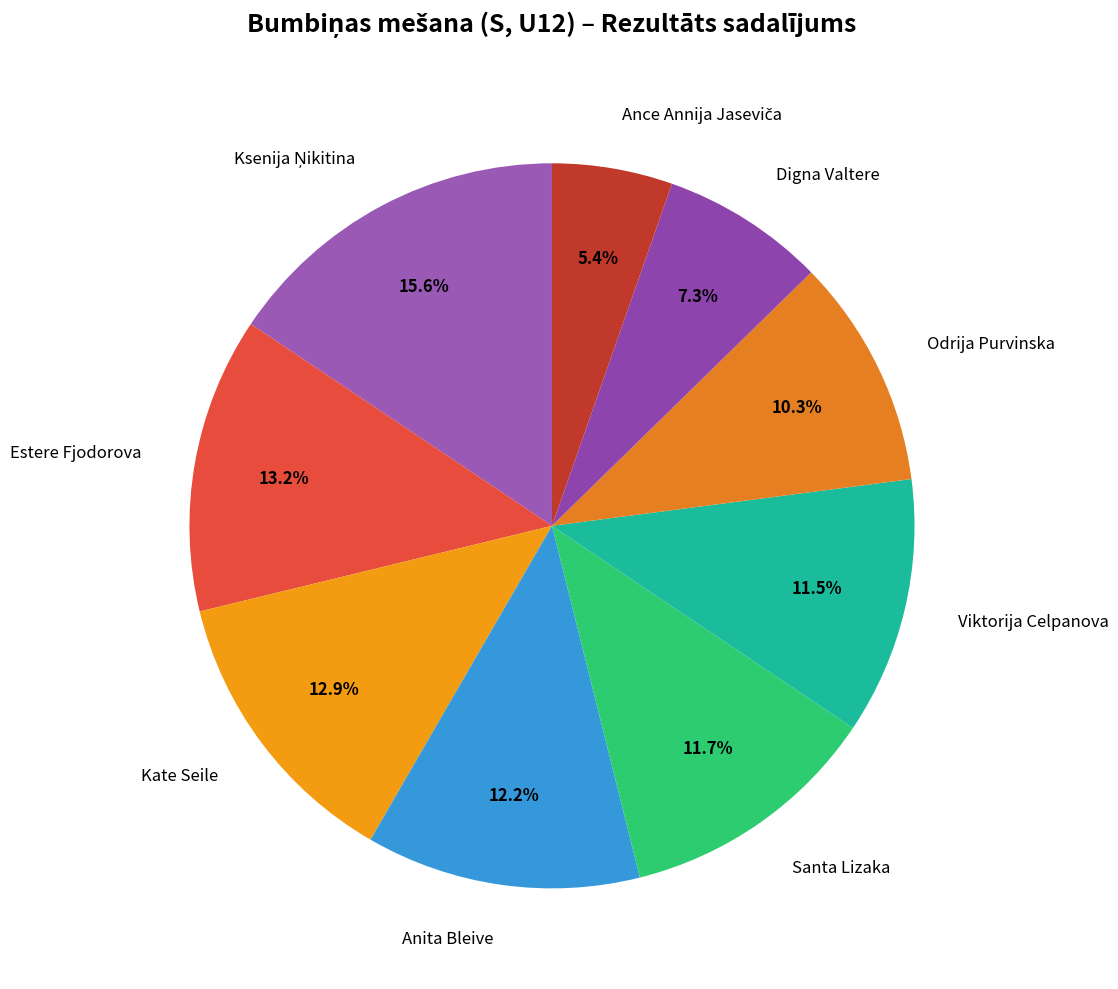

Approximately how many times larger is the value at Estere Fjodorova compared to Kate Seile?

1.0